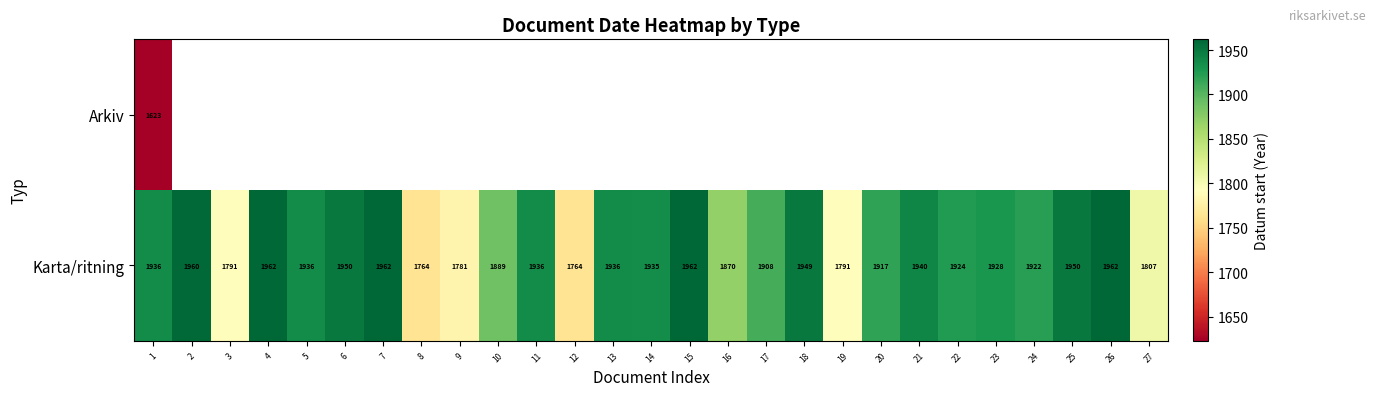

At which category is the sum across all series the highest?

1